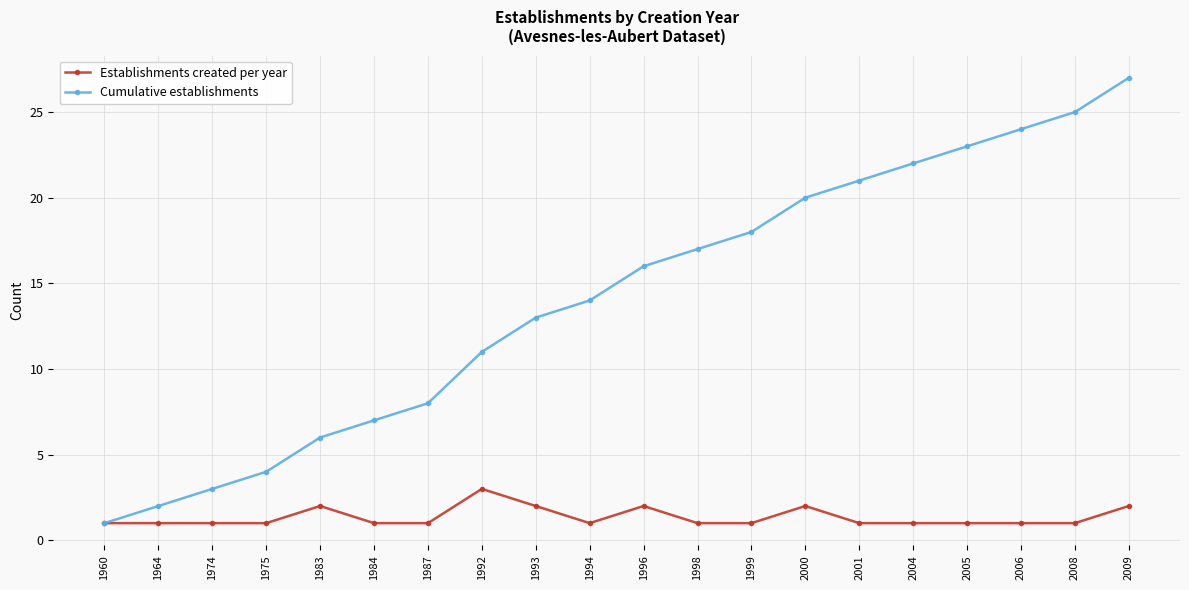

How many series are shown in this chart?

2